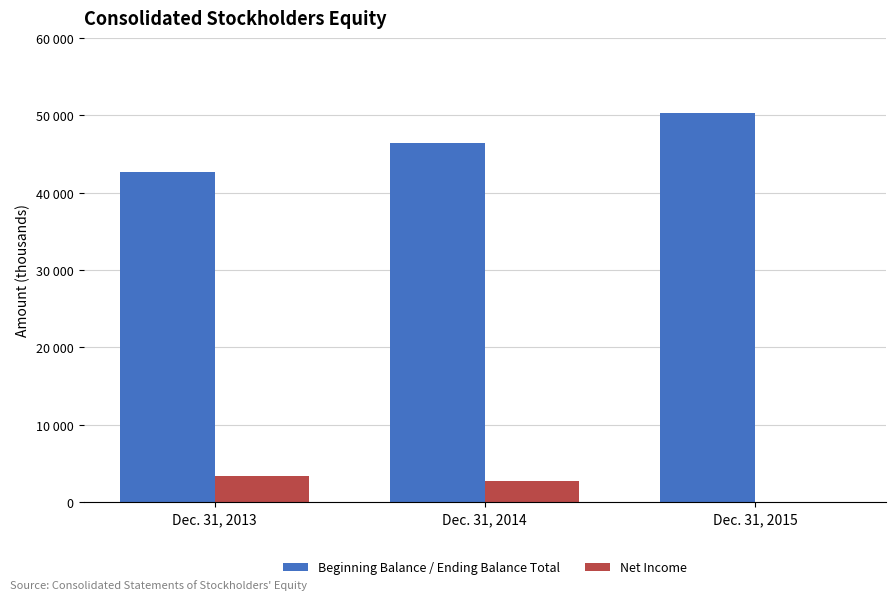

What are all the series names shown in the legend?

Beginning Balance / Ending Balance Total, Net Income